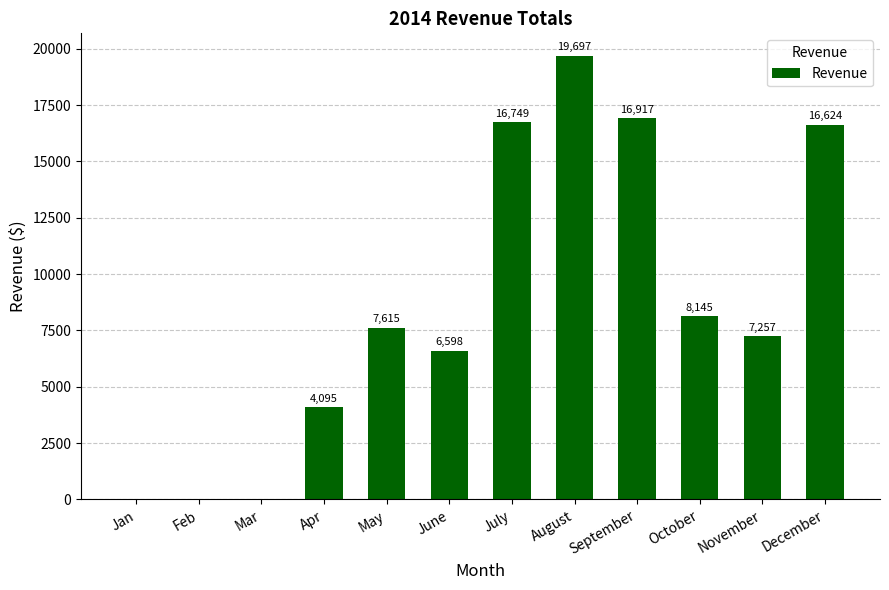

What is the approximate value at September?

16916.9